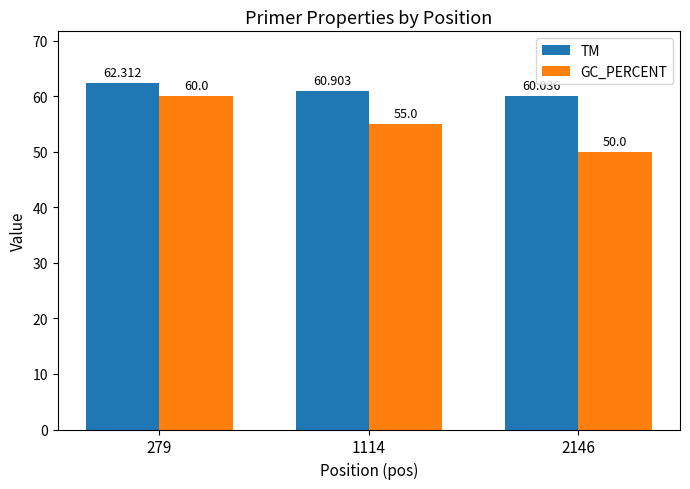

What is the difference between the second highest and minimum values in the TM series?

0.9